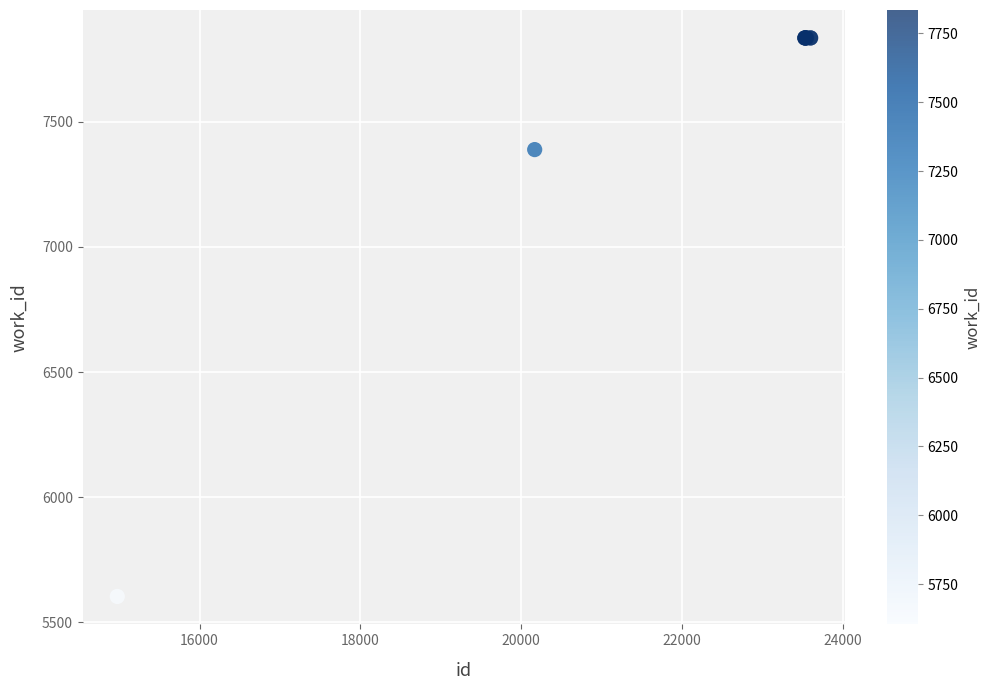

What Y value in the scatter plot is closest to 6719?

7389